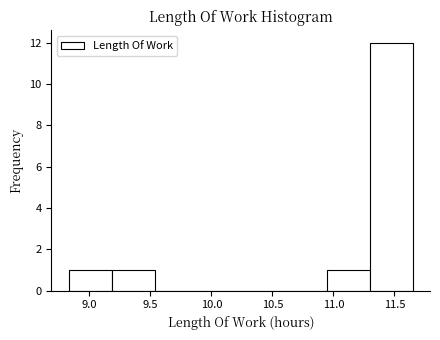

Which range on the x-axis has the tallest bar?

11.30 to 11.65